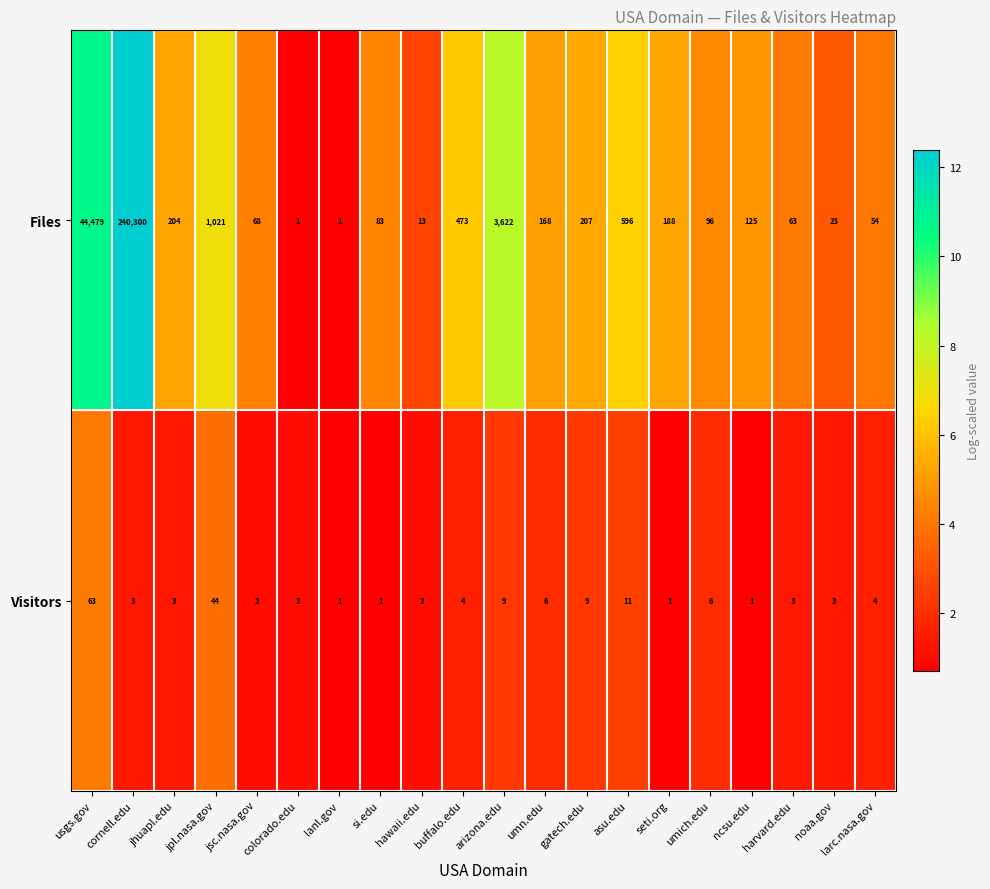

List the series in order of their peak value, lowest first.

Visitors, Files